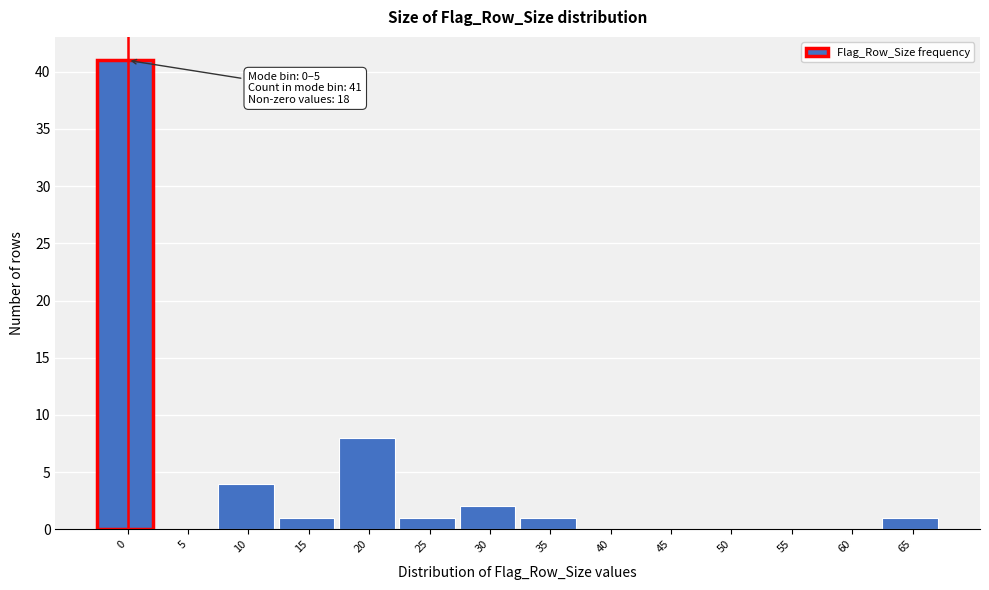

Reading right to left, list all the values displayed in this chart.

65=1	60=0	55=0	50=0	45=0	40=0	35=1	30=2	25=1	20=8	15=1	10=4	5=0	0=41